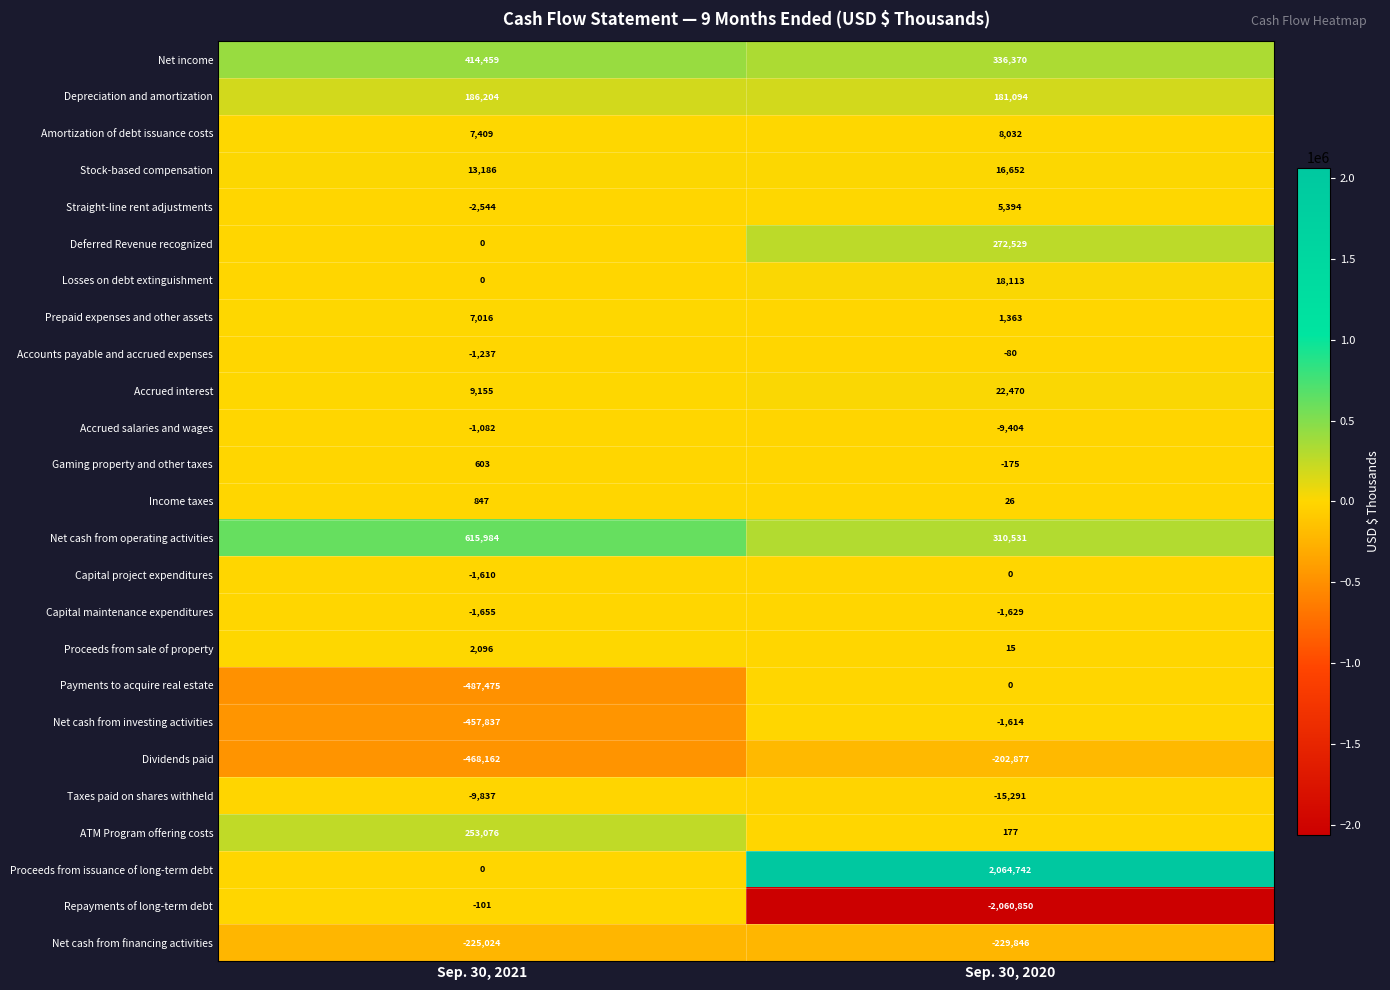

What is the total value across all series at Sep. 30, 2020?

715742